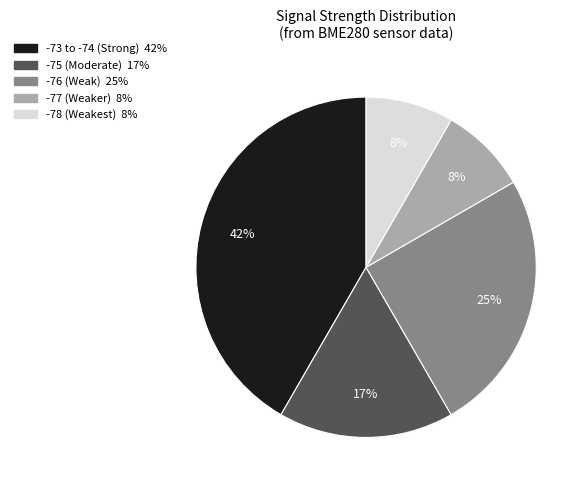

To the nearest percent, what is the average slice percentage?

20%